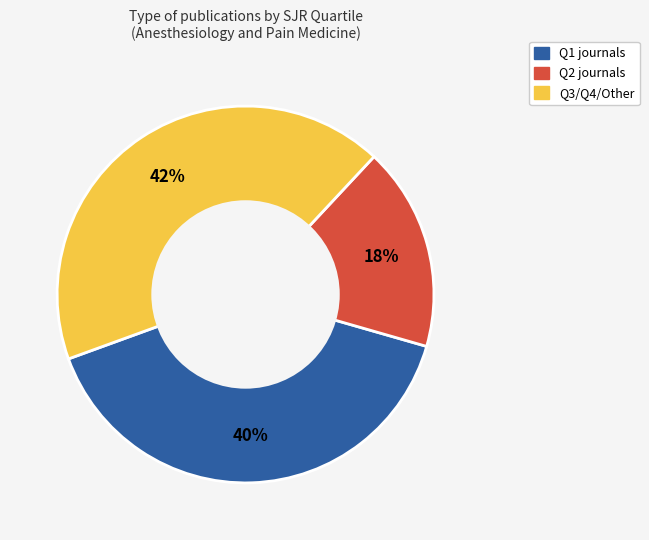

How many segments does this pie chart have?

3